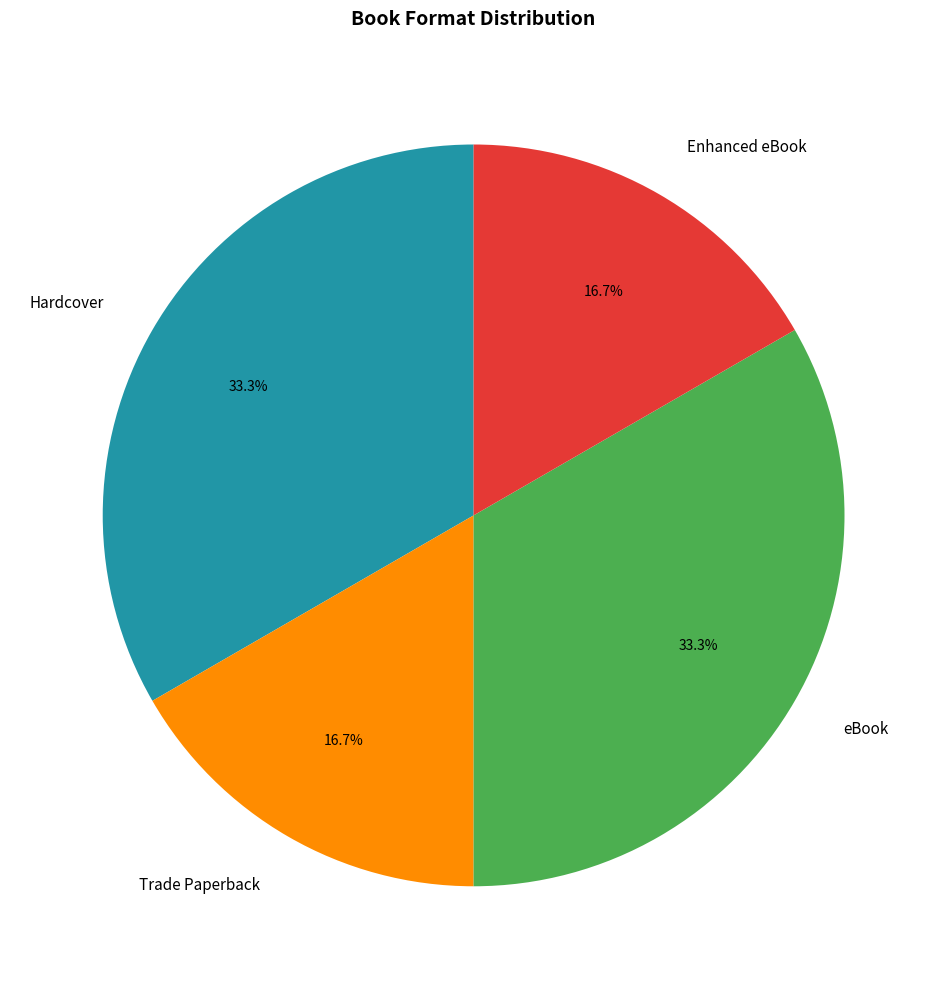

Does Hardcover represent more than half of the total?

No